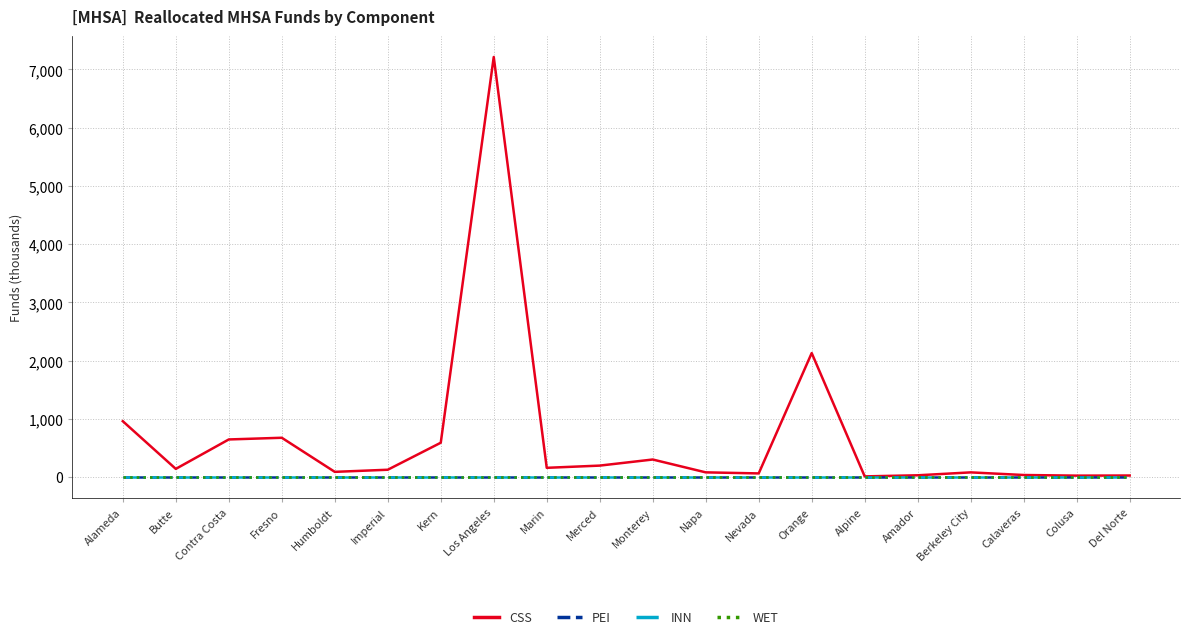

Does the chart display data point markers on the line(s)?

No